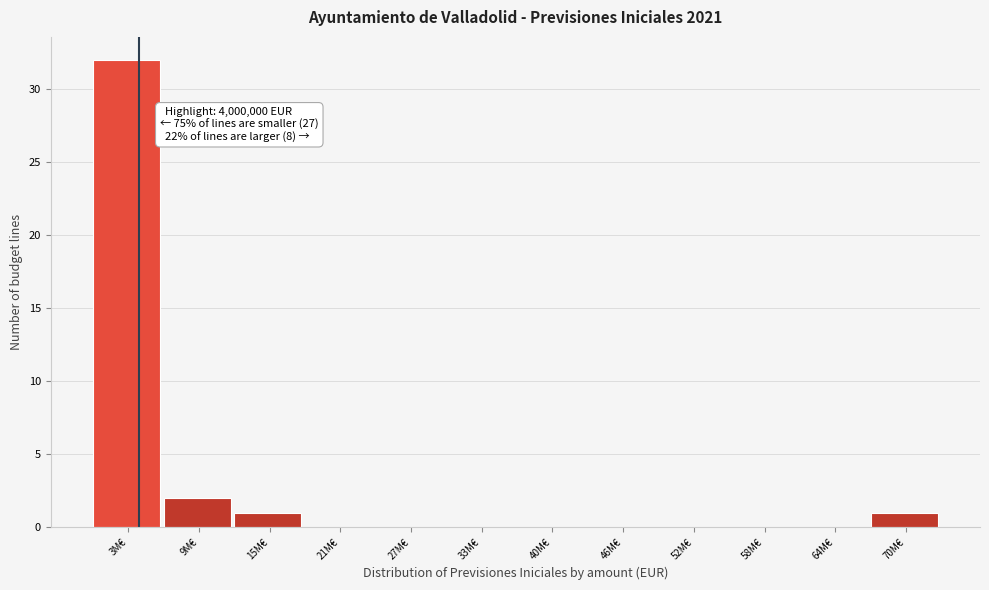

Reading right to left, extract all data points from this chart.

70M€=1	64M€=0	58M€=0	52M€=0	46M€=0	40M€=0	33M€=0	27M€=0	21M€=0	15M€=1	9M€=2	3M€=32